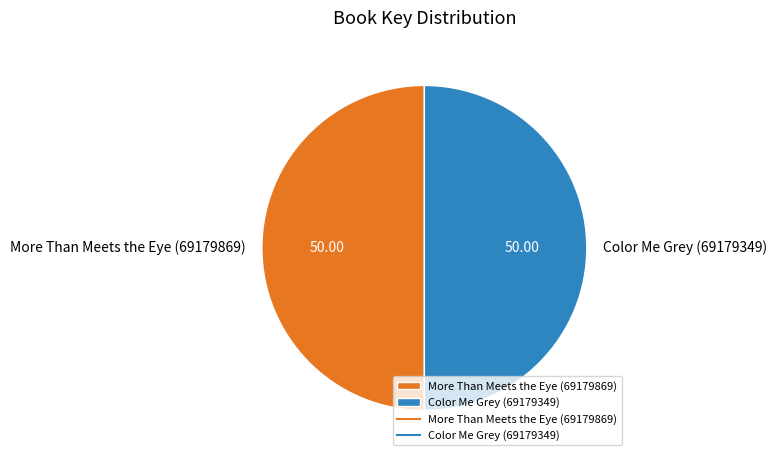

Count the number of slices in the pie.

2